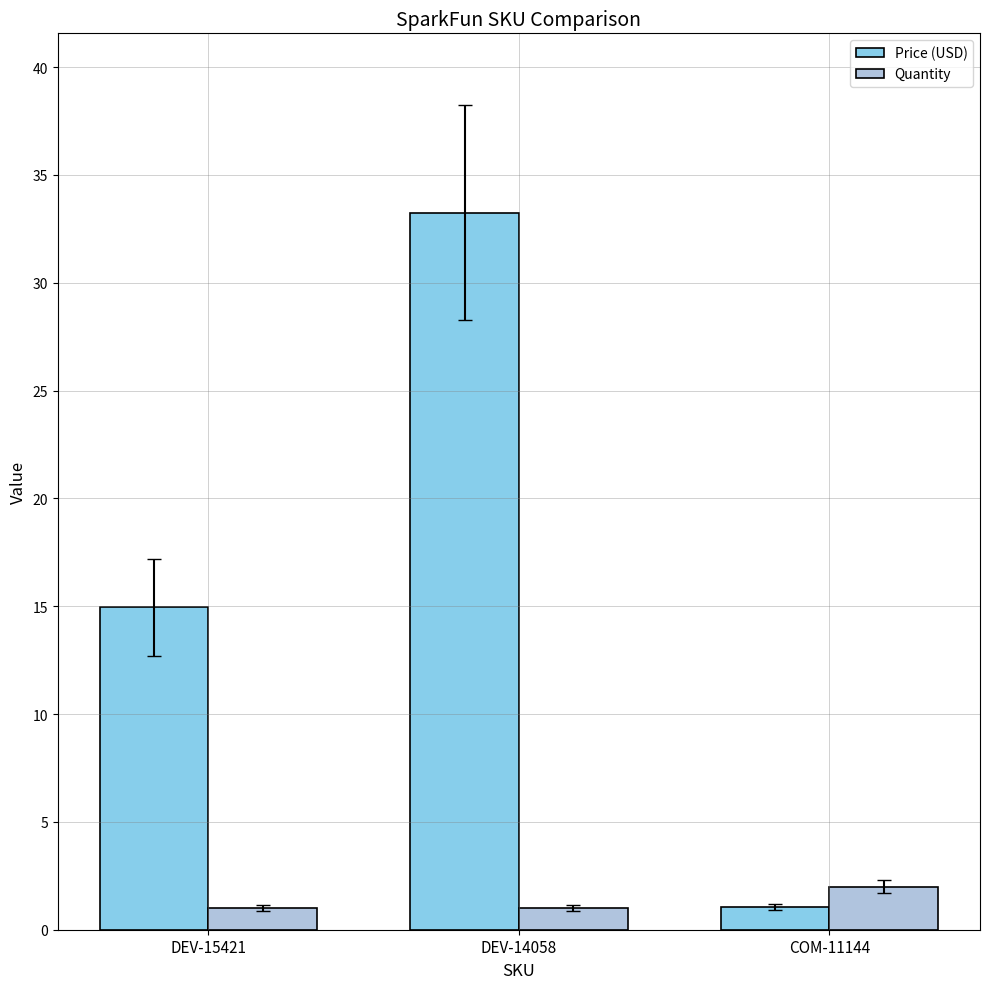

The value of Price (USD) at DEV-14058 is 33.2. True or false?

True